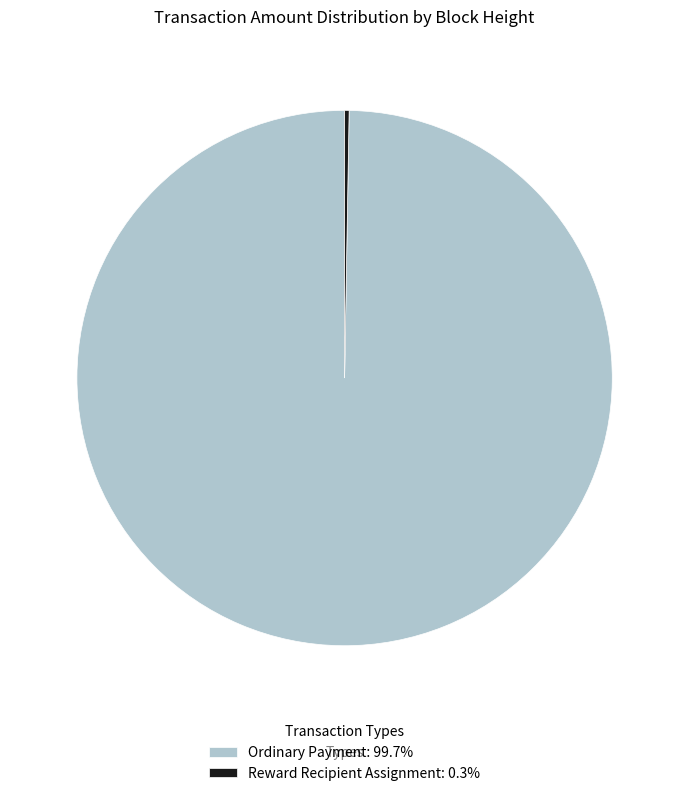

Does any single category account for the majority?

Yes